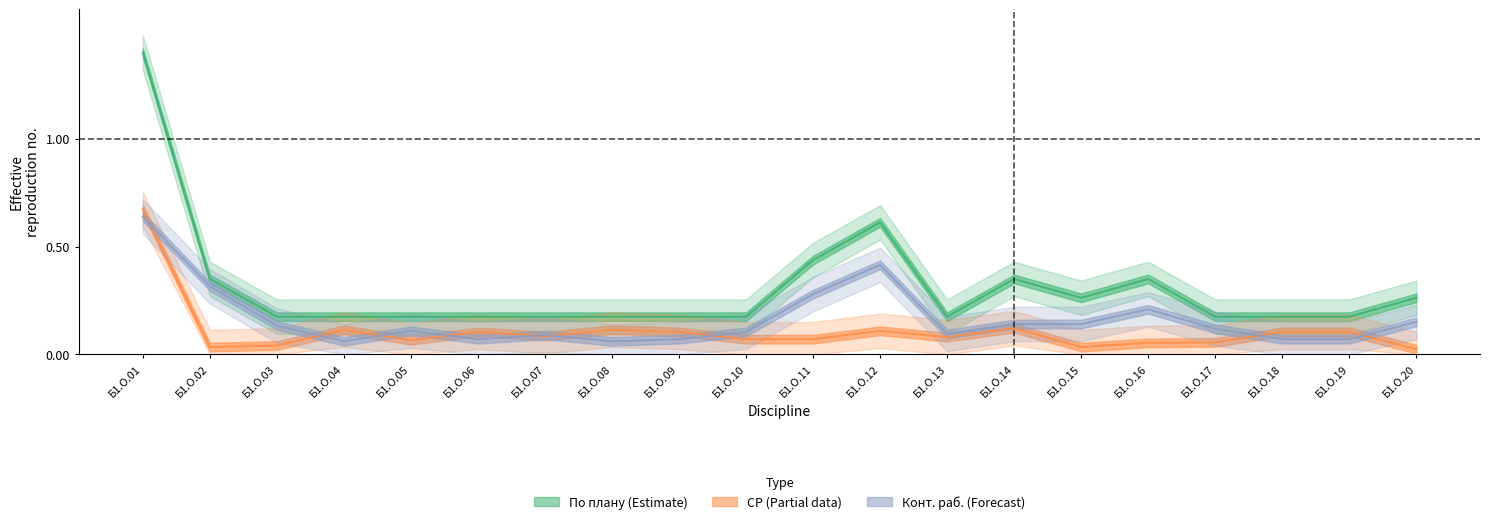

Which series has the largest range (max minus min)?

По плану